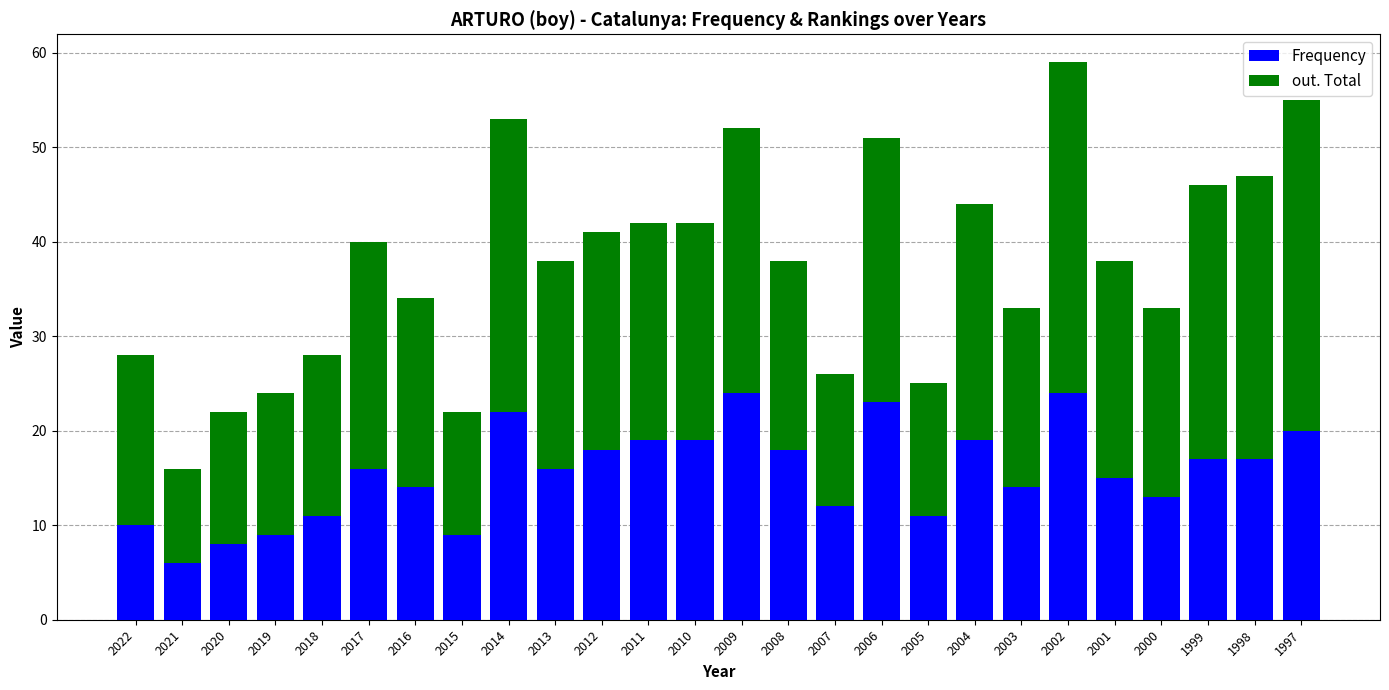

At which category is the sum across all series the highest?

2002